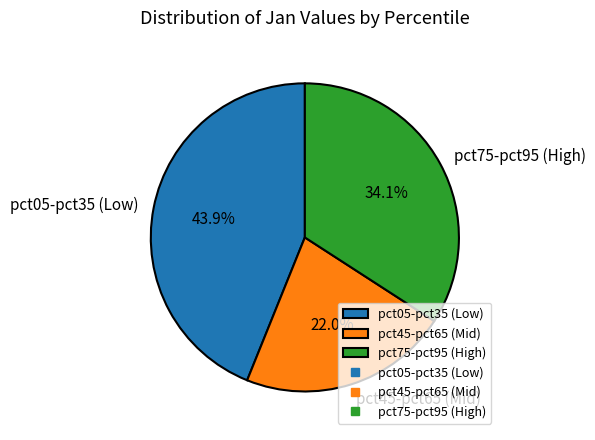

What is the largest slice in the pie chart?

pct05-pct35 (Low)